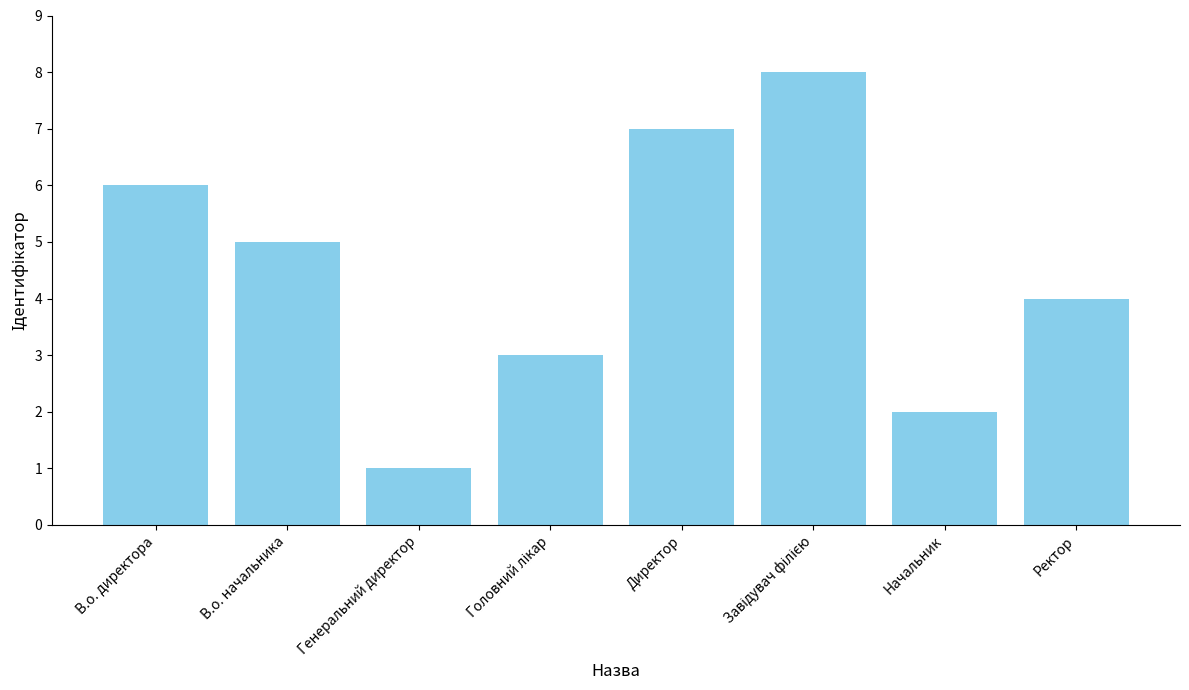

Where does the data first go above 5?

В.о. директора